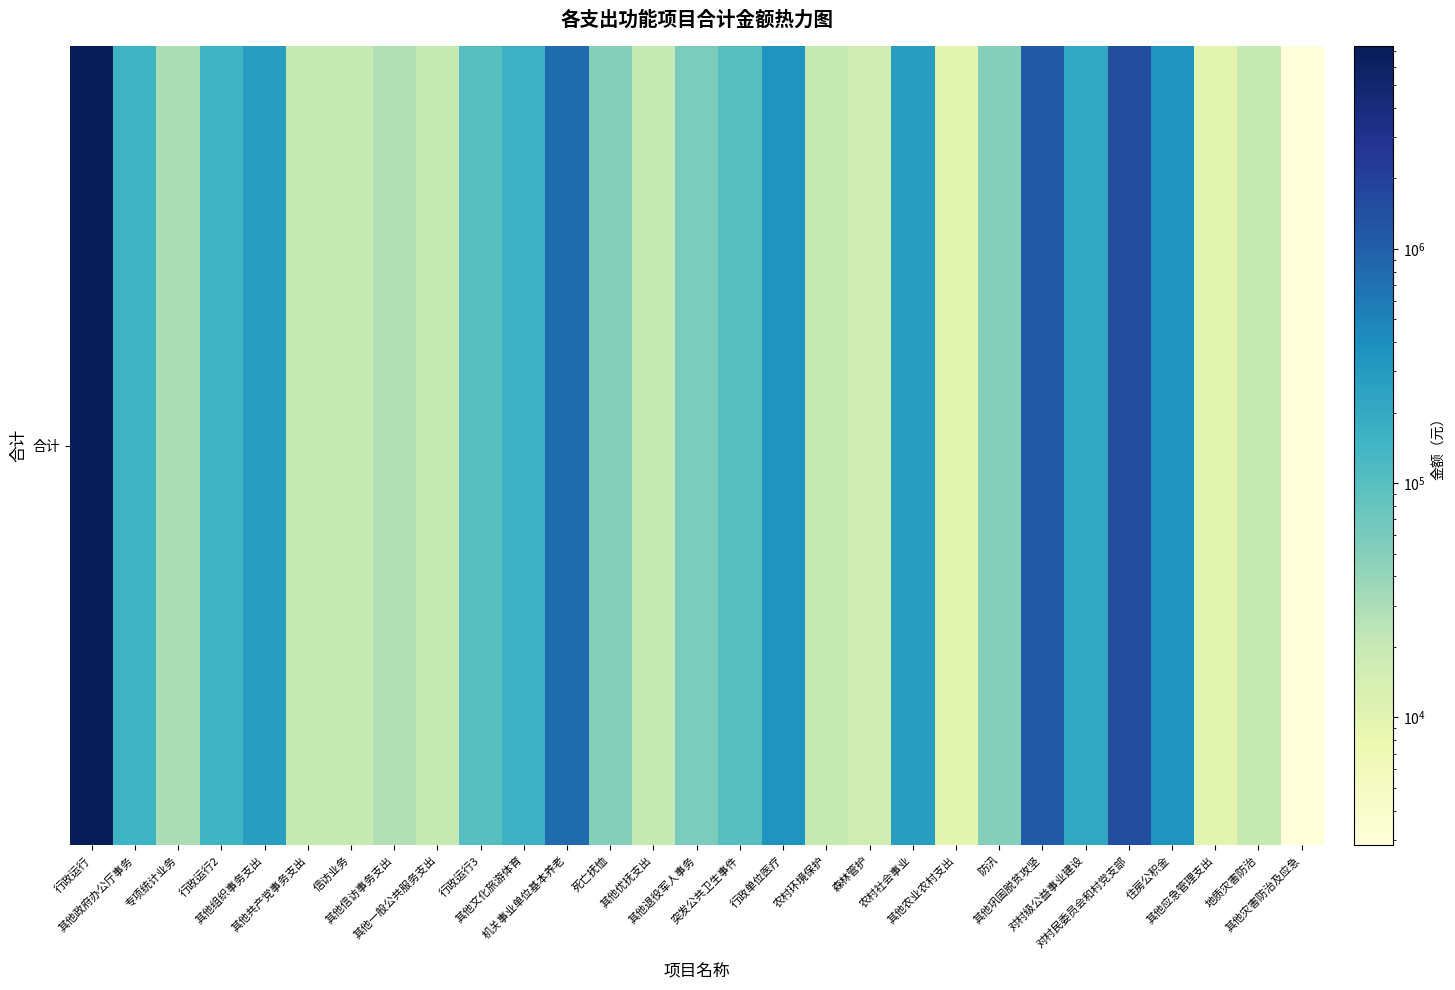

What is the sum of the values at 其他灾害防治及应急 and 突发公共卫生事件?

102850.0